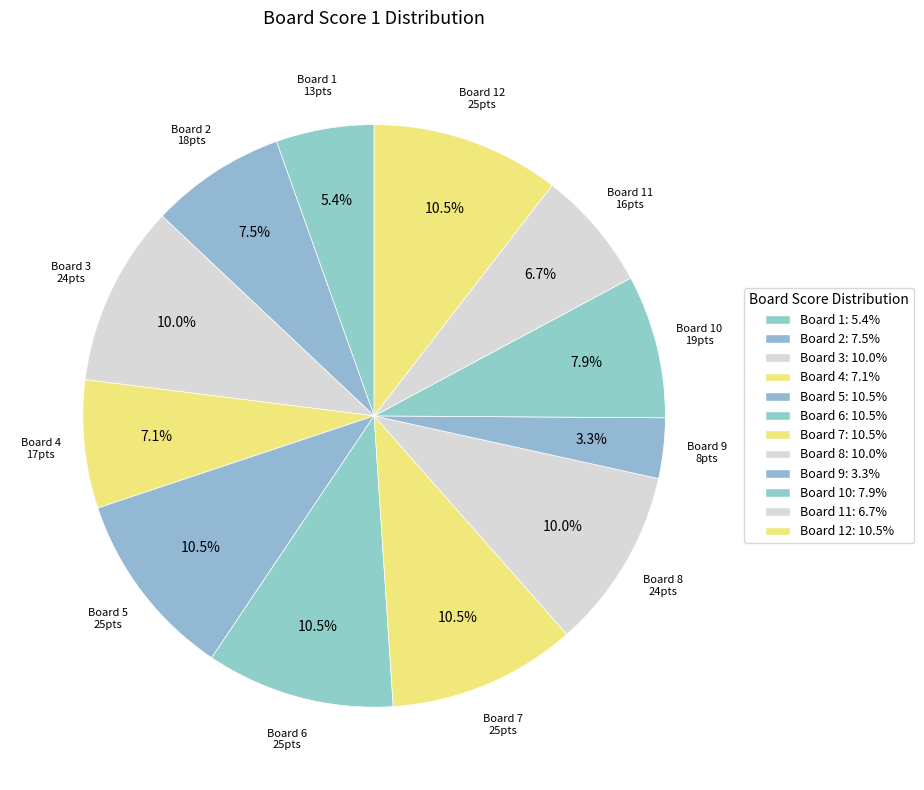

What is the largest slice in the pie chart?

5